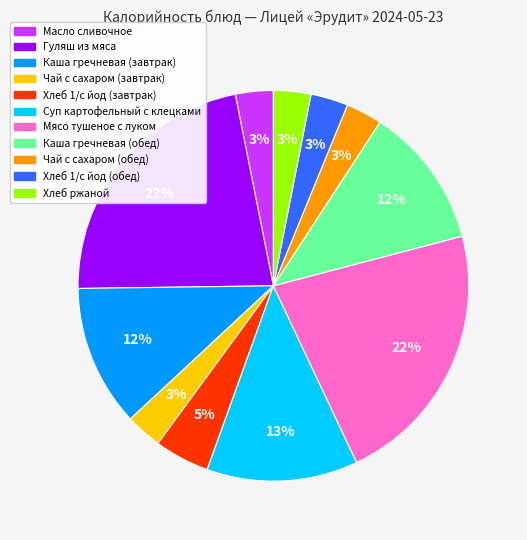

Is it true that Мясо тушеное с луком is 22% of the pie?

True